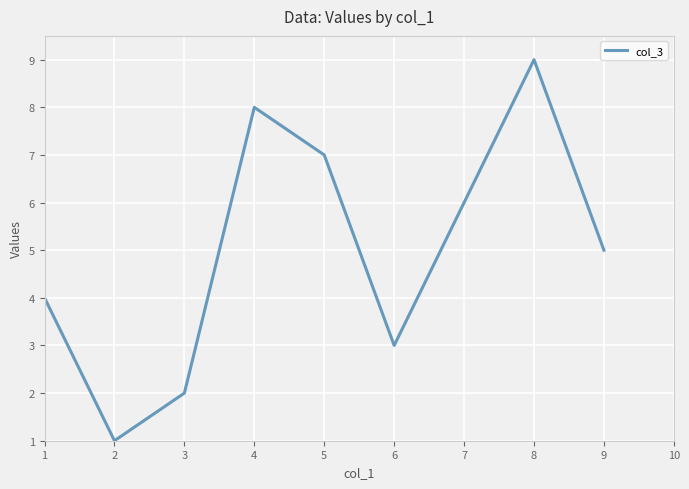

What is the difference between the maximum and minimum values?

8